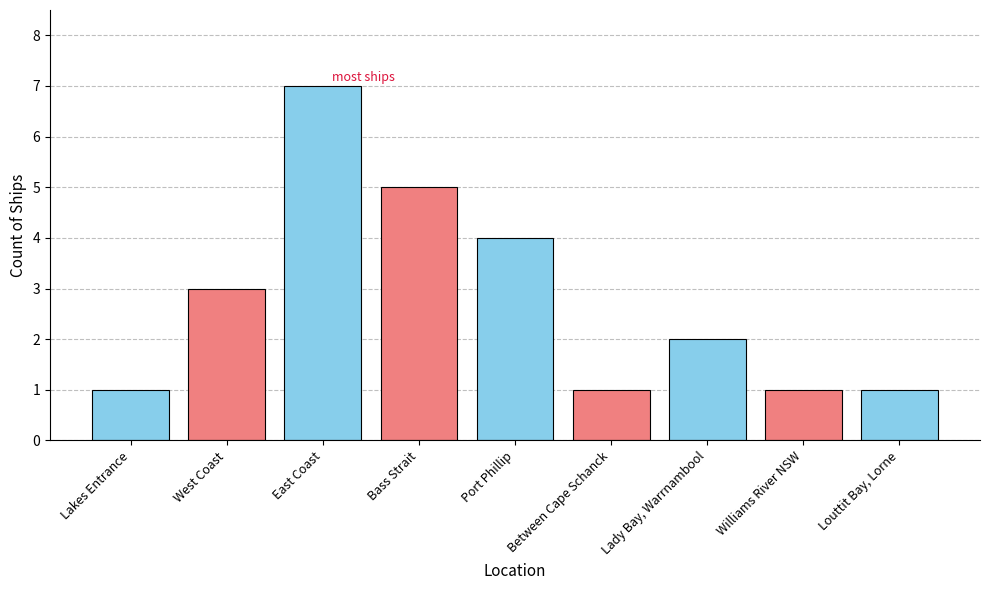

Reading right to left, list all the values displayed in this chart.

Louttit Bay, Lorne=1	Williams River NSW=1	Lady Bay, Warrnambool=2	Between Cape Schanck=1	Port Phillip=4	Bass Strait=5	East Coast=7	West Coast=3	Lakes Entrance=1